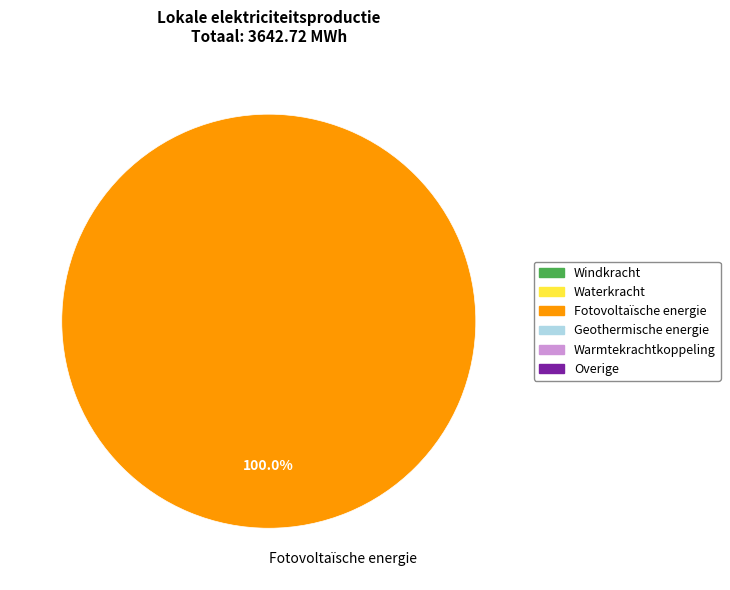

Rank the categories by value from lowest to highest.

Fotovoltaïsche energie